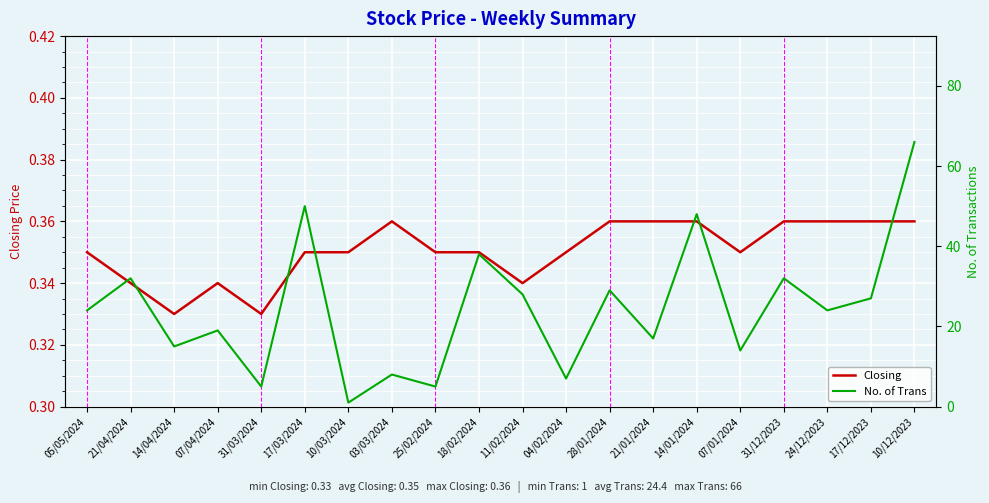

In No. of Trans, how many points are higher than both neighbors (excluding endpoints)?

8